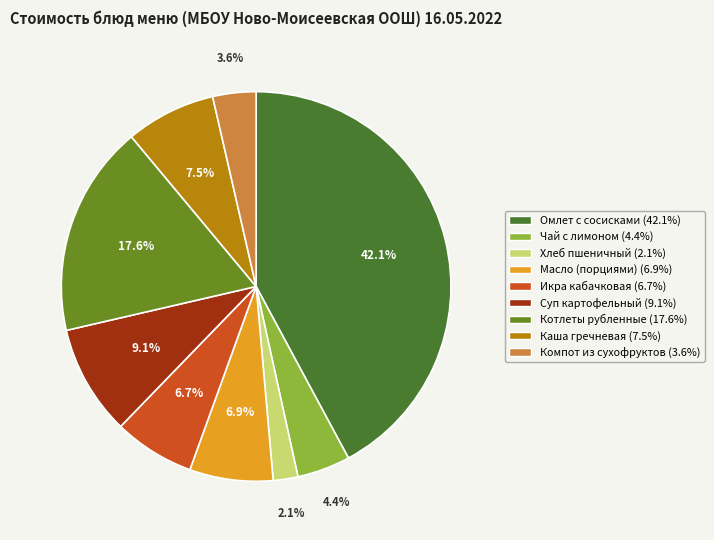

Rank the categories by value from highest to lowest.

Омлет с мясными продуктами (сосиски), Котлеты рубленные с капустой, Суп картофельный с клецками, Каша рассыпчатая гречневая, Масло (порциями), Икра кабачковая, Чай с лимоном, Компот из смеси сухофруктов, Хлеб пшеничный